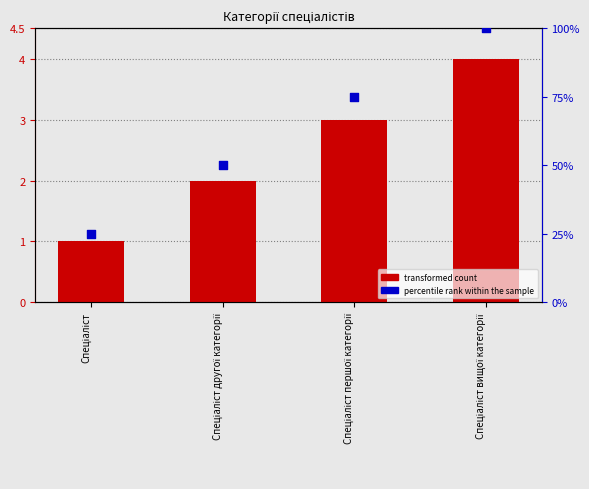

Which series has the largest total across all categories?

percentile rank within the sample